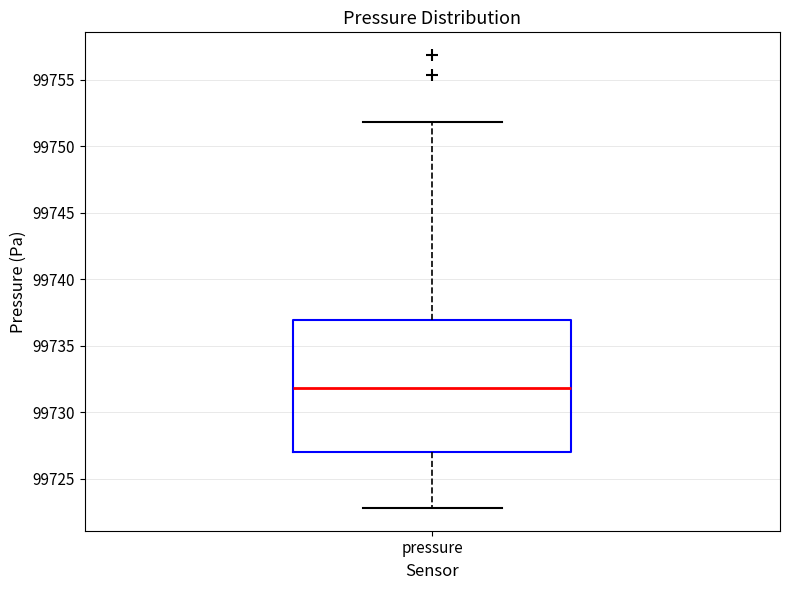

Transcribe this box plot: give where the median line is, the range the box spans, and where the two whiskers end, as read against the y-axis. The values are not printed on the chart, so give them approximately, as read against the axis.

median 99732, box 99727 to 99737, whiskers 99723 to 99752